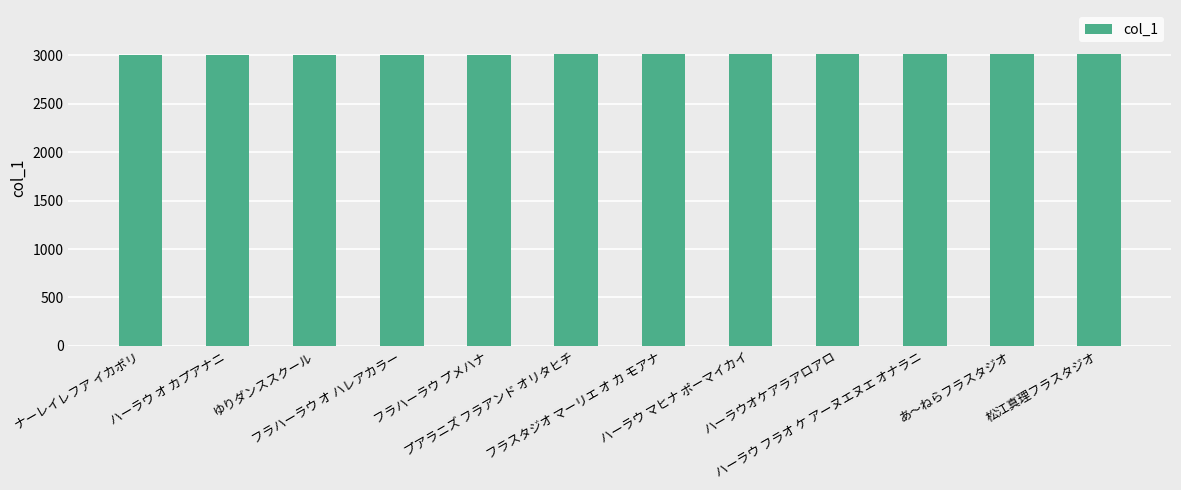

What is the sum of all values?

36099